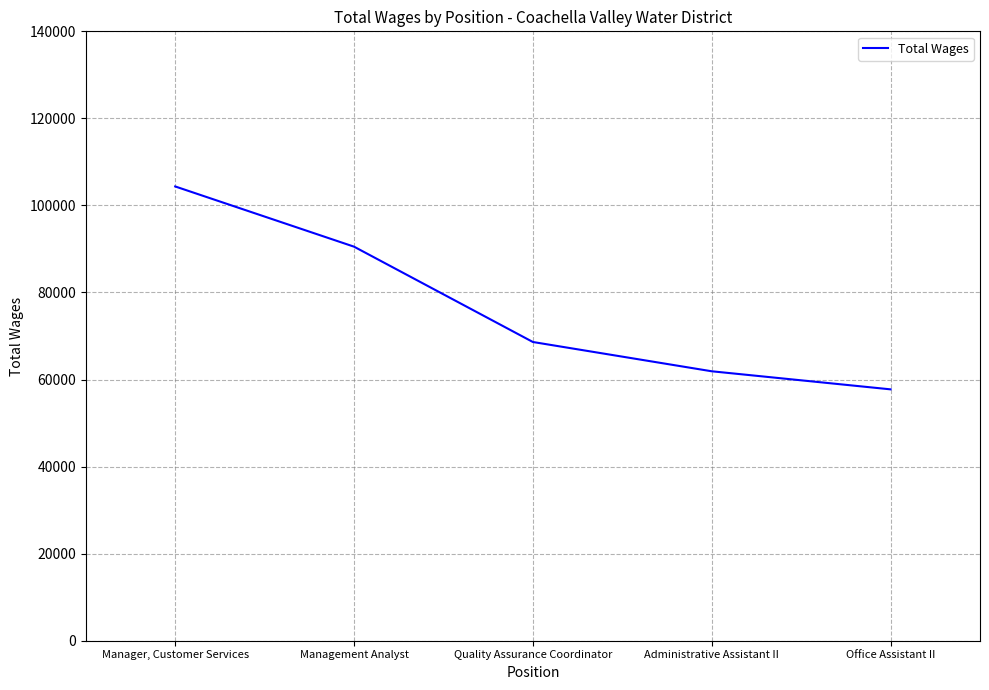

What is the difference between the values at Office Assistant II and Manager, Customer Services?

46616